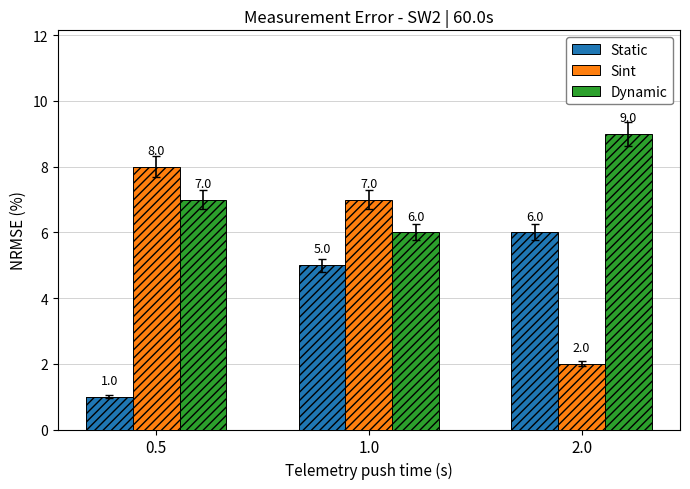

Reading right to left, extract all data points from this chart.

Static: 2.0=6	1.0=5	0.5=1
Sint: 2.0=2	1.0=7	0.5=8
Dynamic: 2.0=9	1.0=6	0.5=7